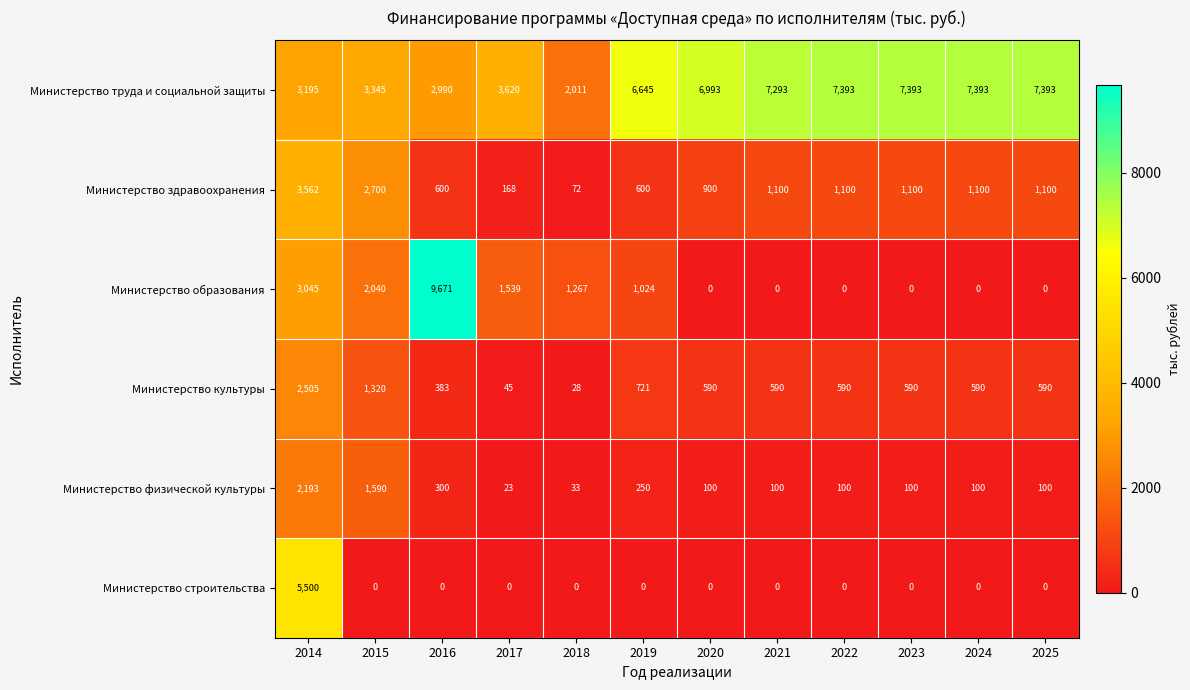

Rank the series by their maximum value, from highest to lowest.

Министерство образования, Министерство труда и социальной защиты, Министерство строительства, Министерство здравоохранения, Министерство культуры, Министерство физической культуры